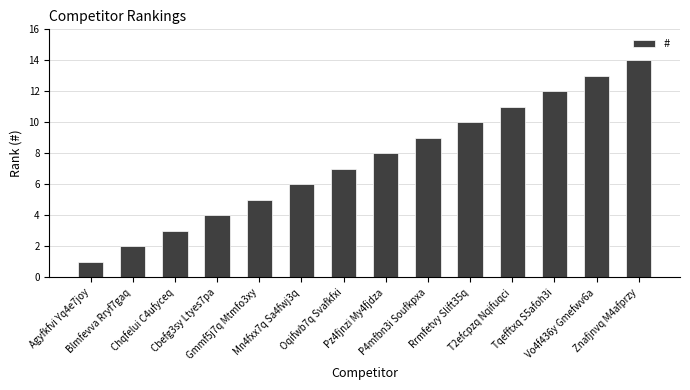

What is the difference between the maximum and minimum values?

13